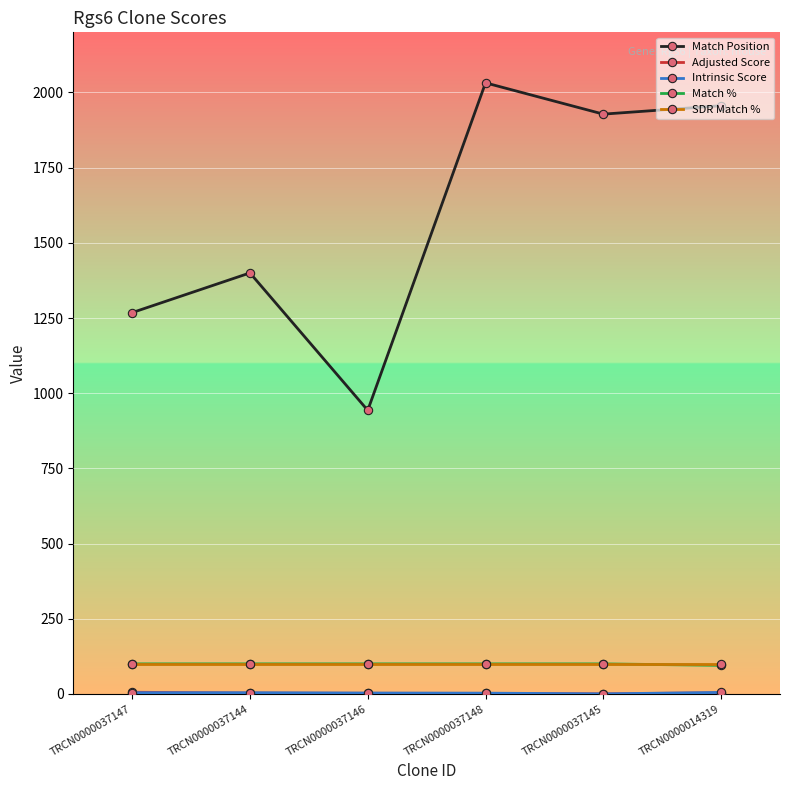

What is the lowest value of the Match Position series?

943.0